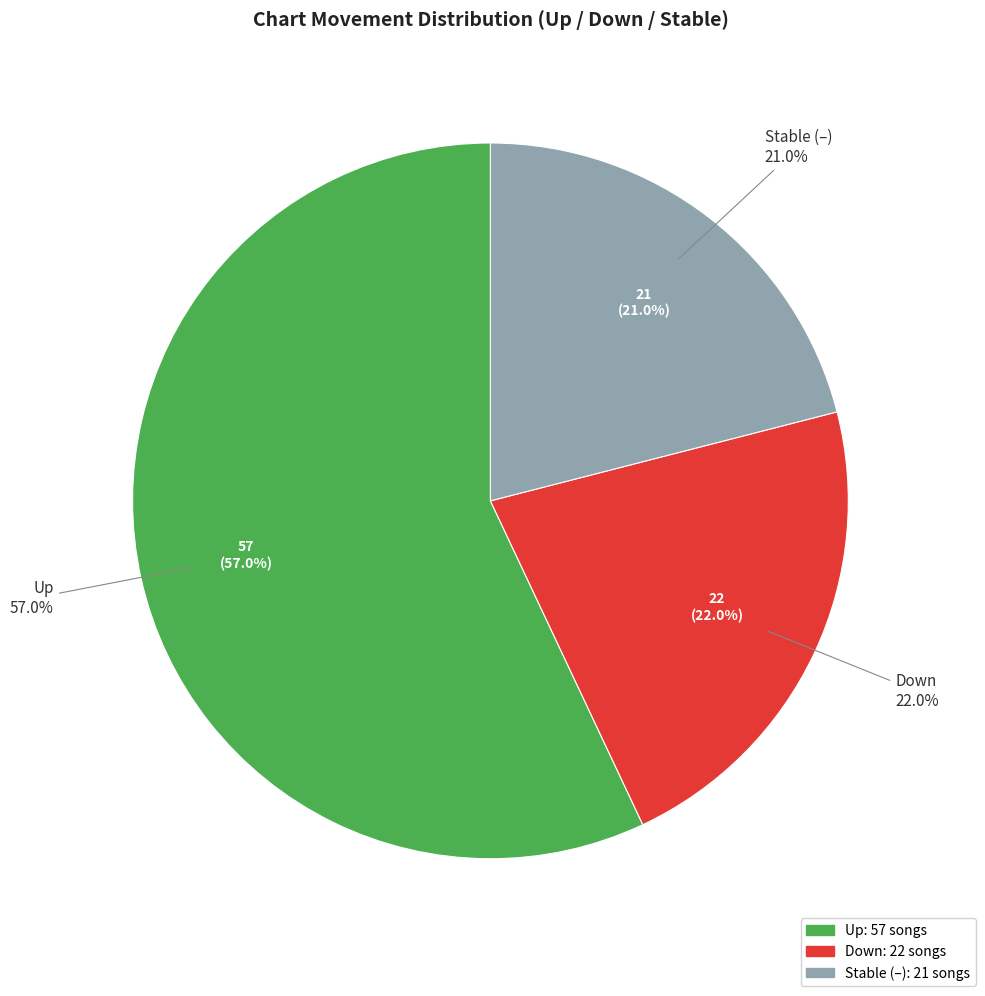

To the nearest percent, what portion does up represent?

57%